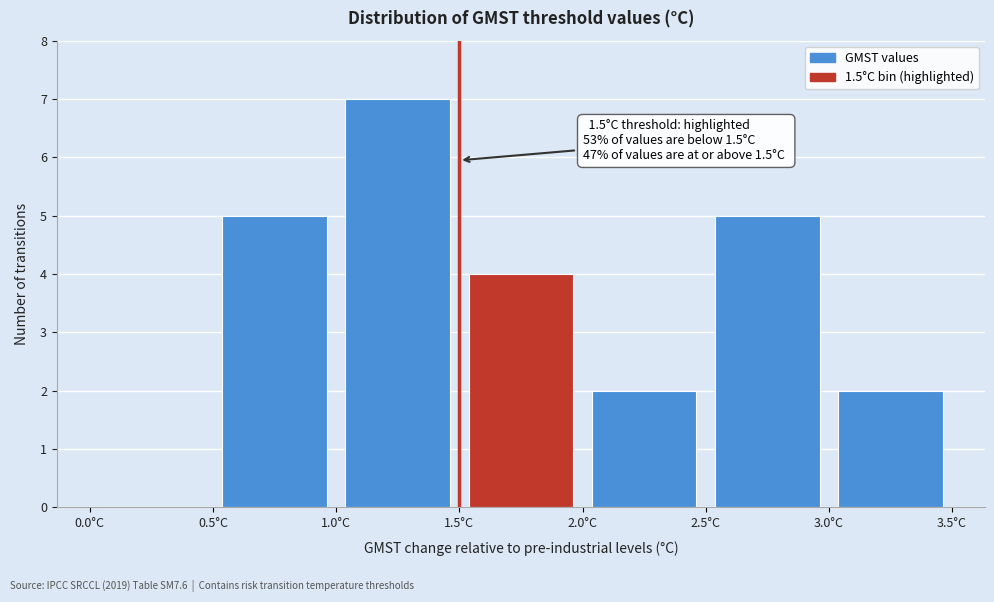

Which range on the x-axis has the tallest bar?

1.0 to 1.5